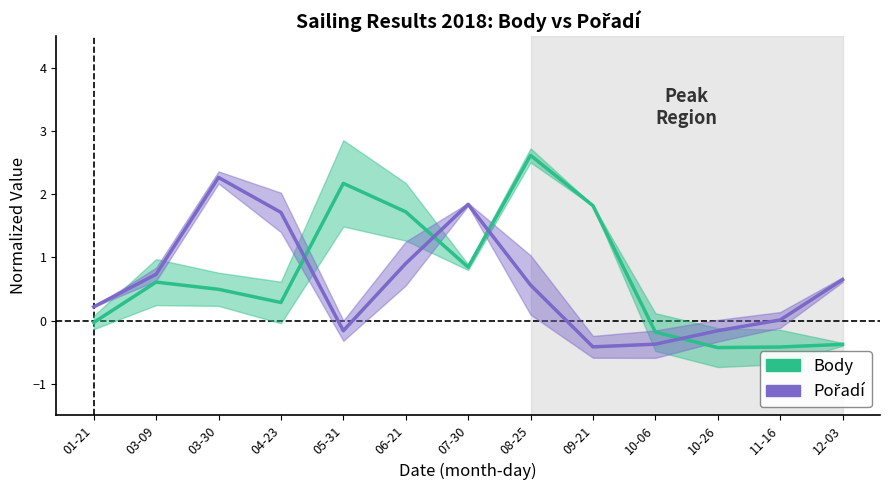

Which has a higher value, 11-16 or 12-03?

12-03